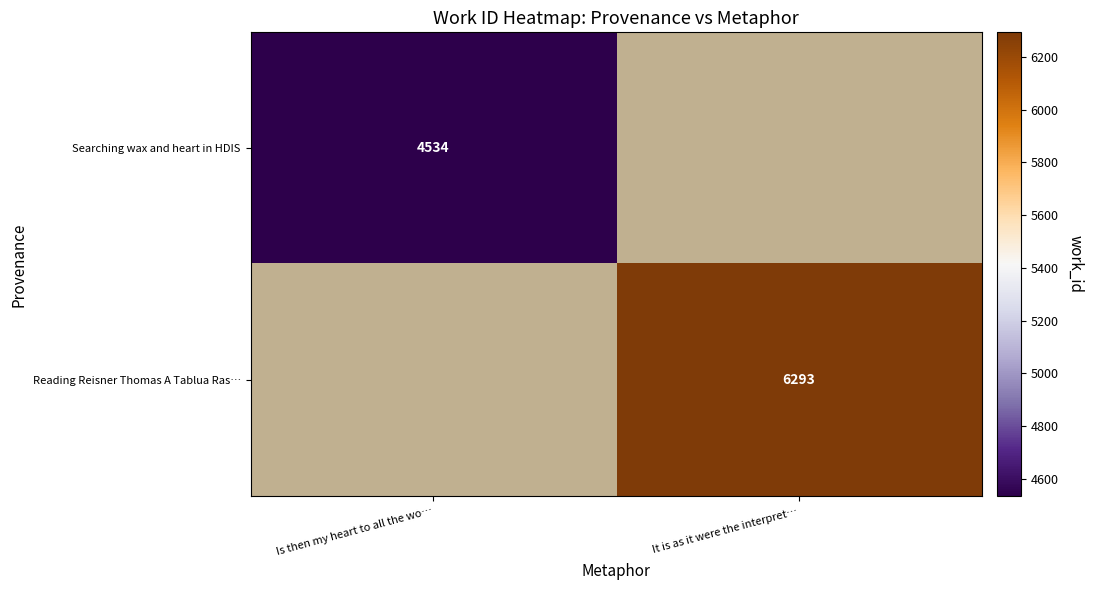

True or false: Reading Reisner Thomas A Tablua Ras… has a value of 9695 at It is as it were the interpret….

False